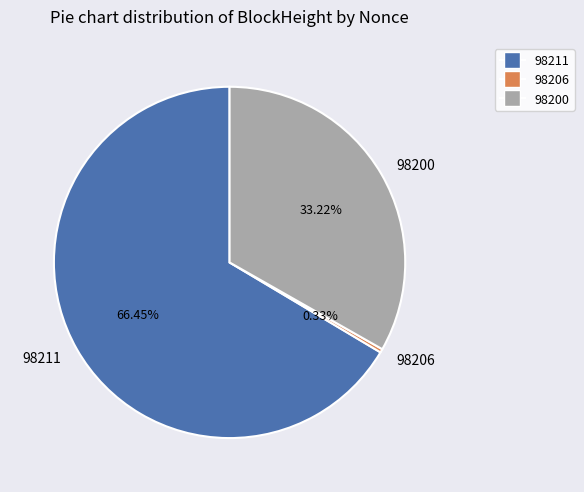

What is the smallest slice in the pie chart?

98206